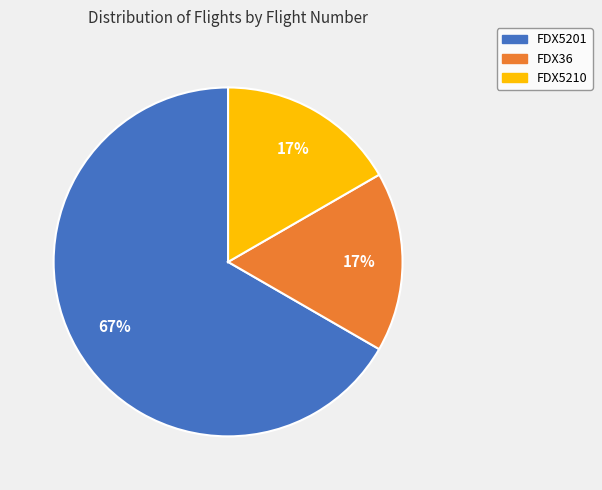

How many slices are in this pie chart?

3